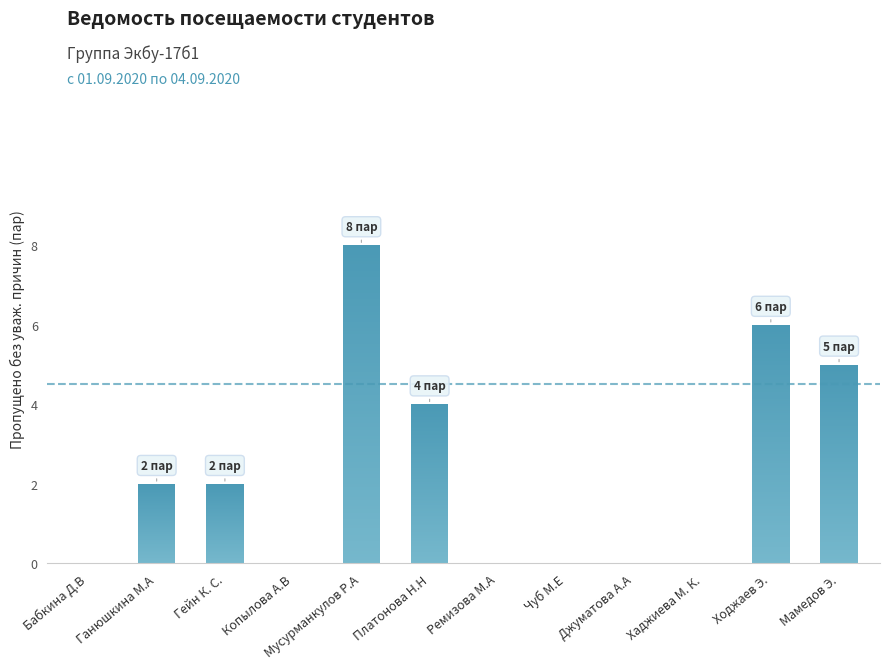

What is the maximum value shown in the chart?

8